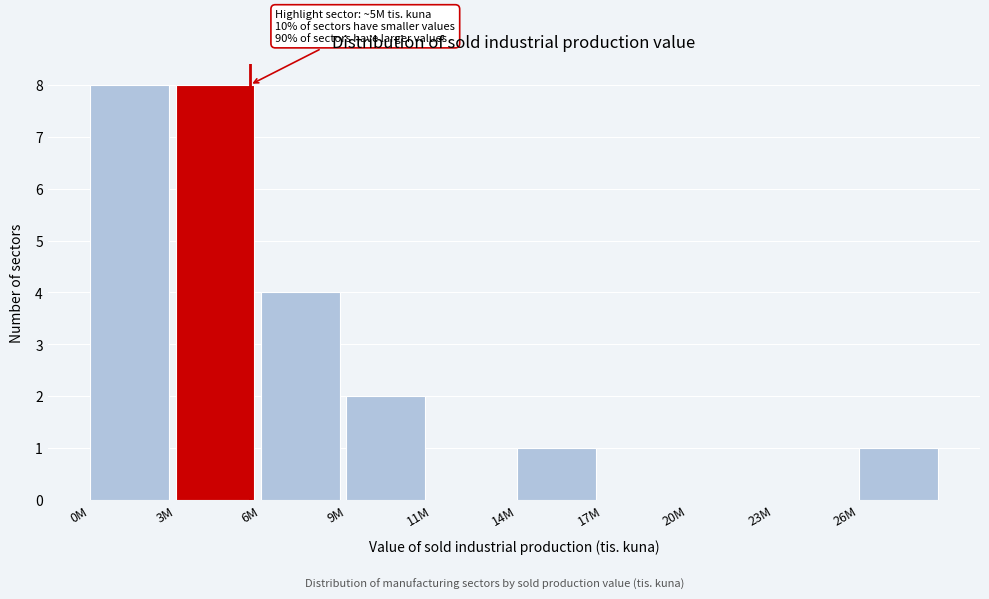

Reading left to right, transcribe all the data shown in this chart.

0M=8	3M=8	6M=4	9M=2	11M=0	14M=1	17M=0	20M=0	23M=0	26M=1